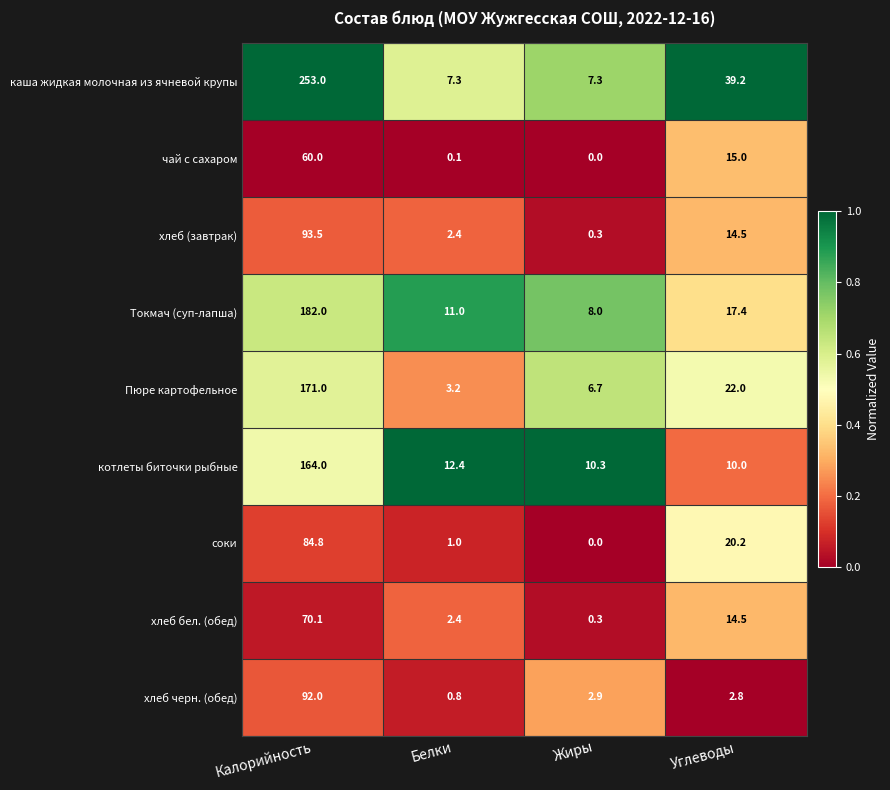

Rank the series by their maximum value, from lowest to highest.

чай с сахаром, хлеб бел. (обед), соки, хлеб черн. (обед), хлеб (завтрак), котлеты биточки рыбные, Пюре картофельное, Токмач (суп-лапша), каша жидкая молочная из ячневой крупы